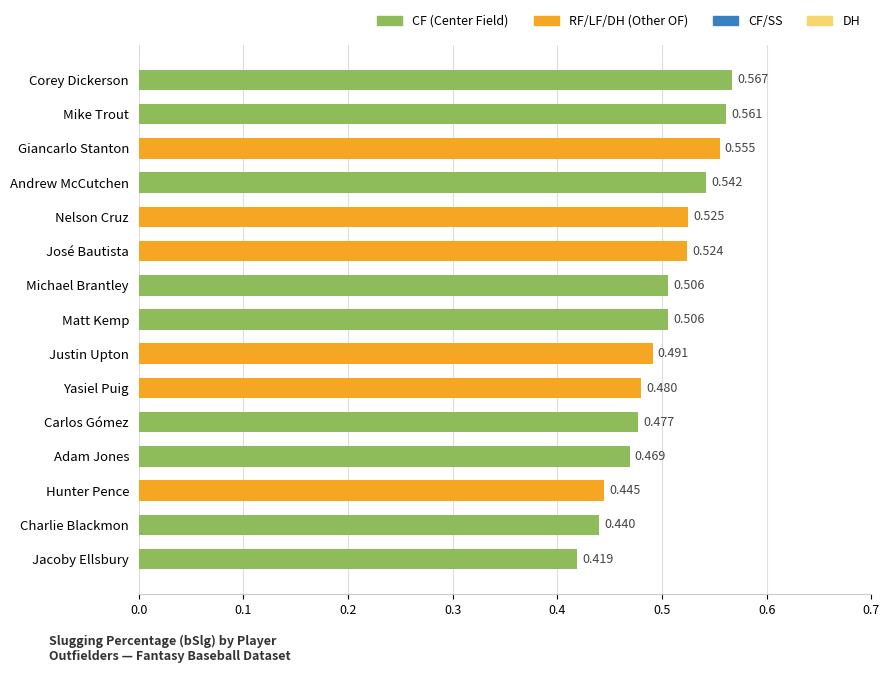

What is the sum of all values?

7.5